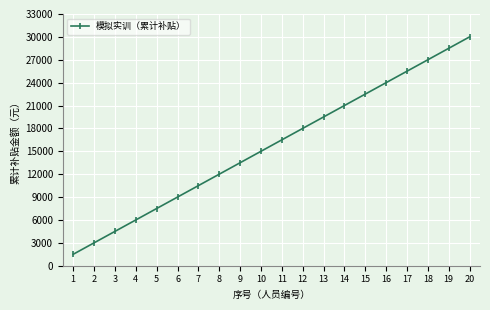

At which category does the chart reach its peak across all series?

20